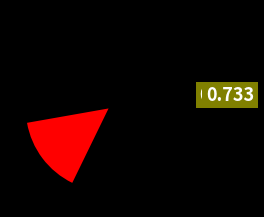

To the nearest percent, what percentage of the pie is Neužilová Adéla?

33%